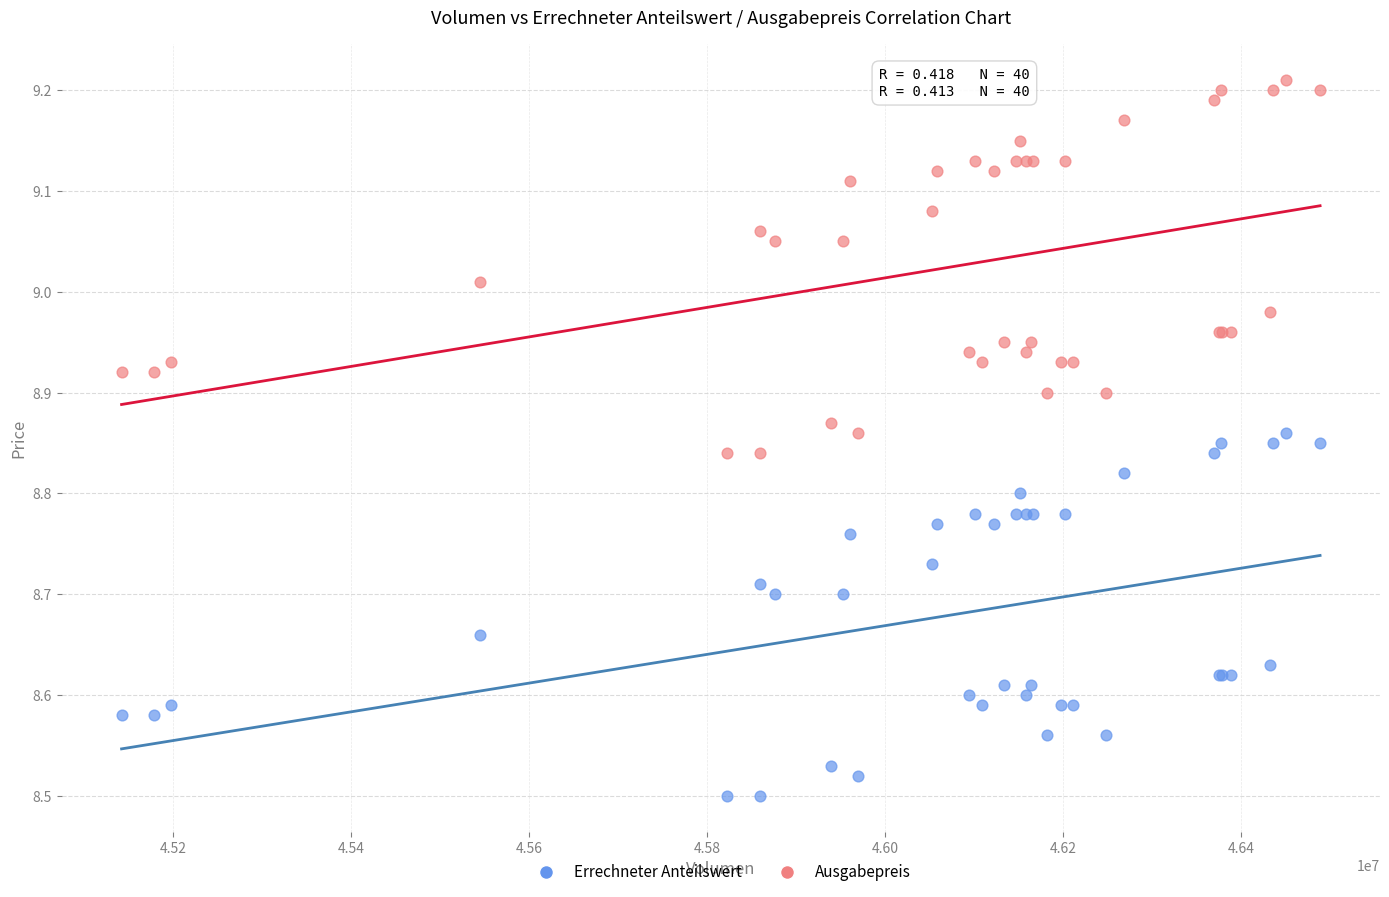

Which series reaches the maximum Y coordinate?

Ausgabepreis